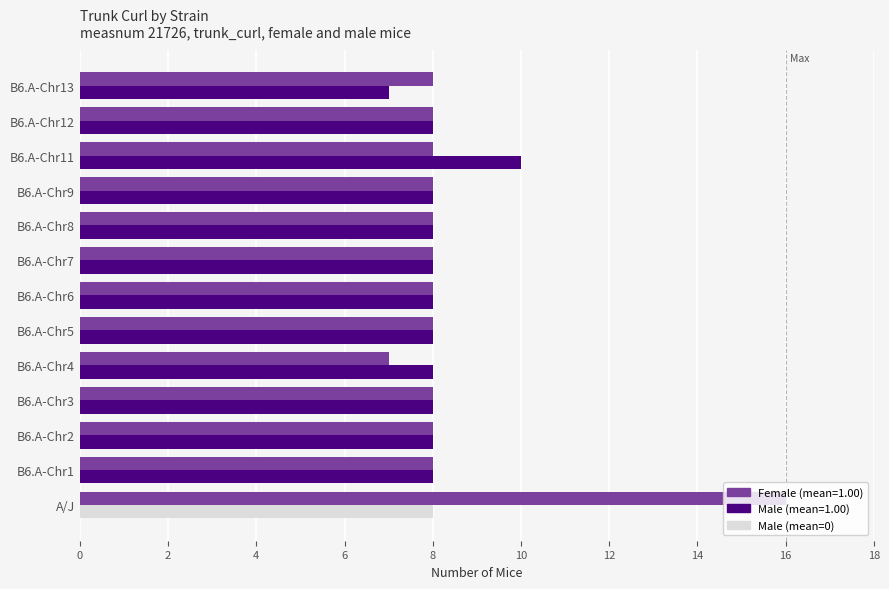

What is the greatest value displayed?

16